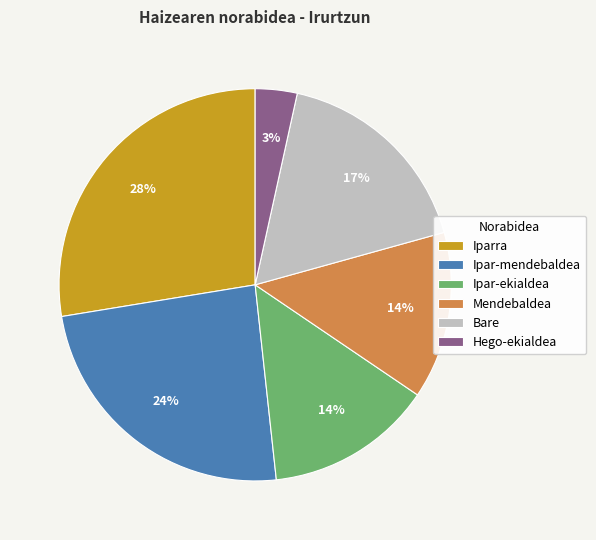

To the nearest percent, what portion does Hego-ekialdea represent?

3%